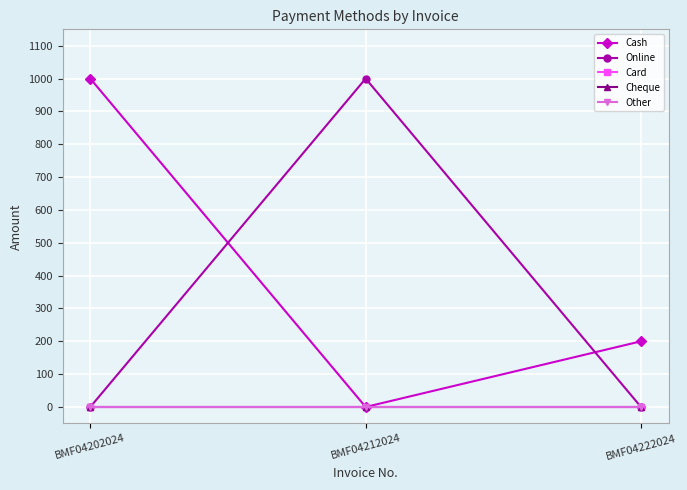

Between BMF04202024 and BMF04212024, which series saw the biggest shift?

Cash